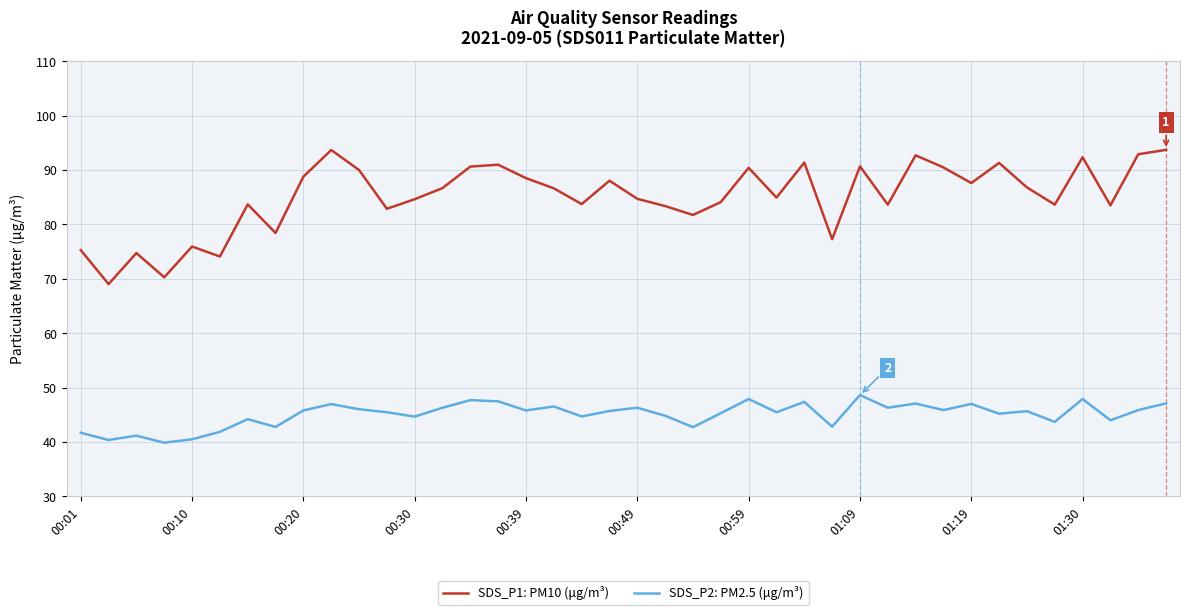

List the series in order of their overall mean, highest first.

SDS_P1: PM10 (μg/m³), SDS_P2: PM2.5 (μg/m³)